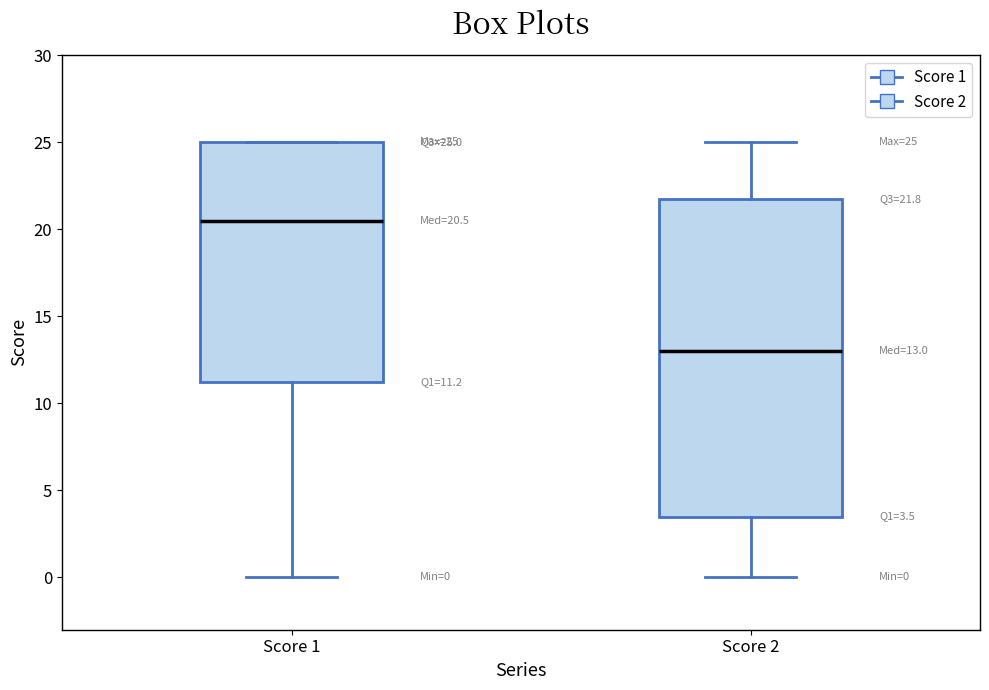

Which box is the tallest, from its lower edge to its upper edge?

Score 2